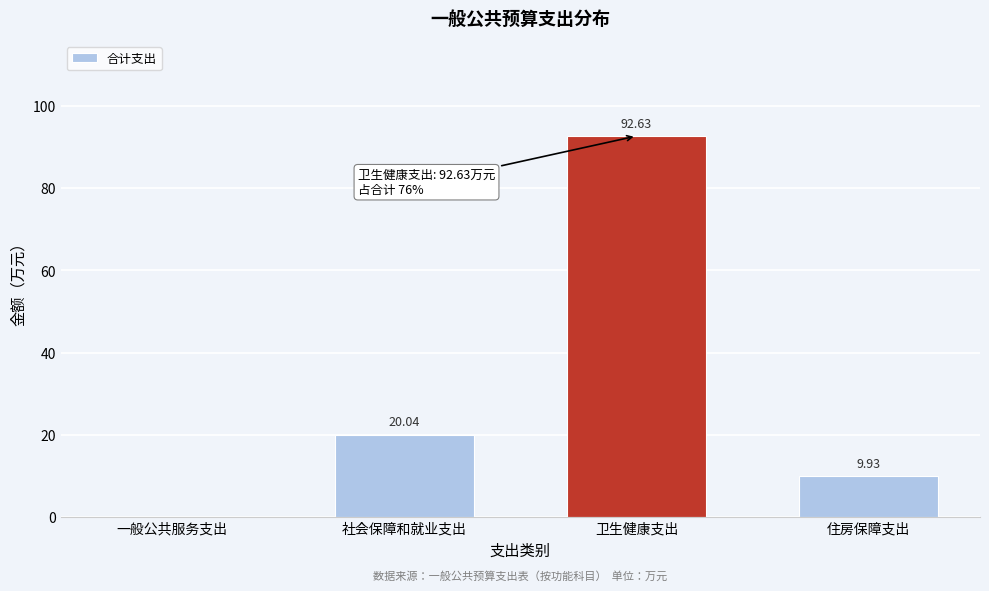

Which label corresponds to the largest value in the chart?

卫生健康支出